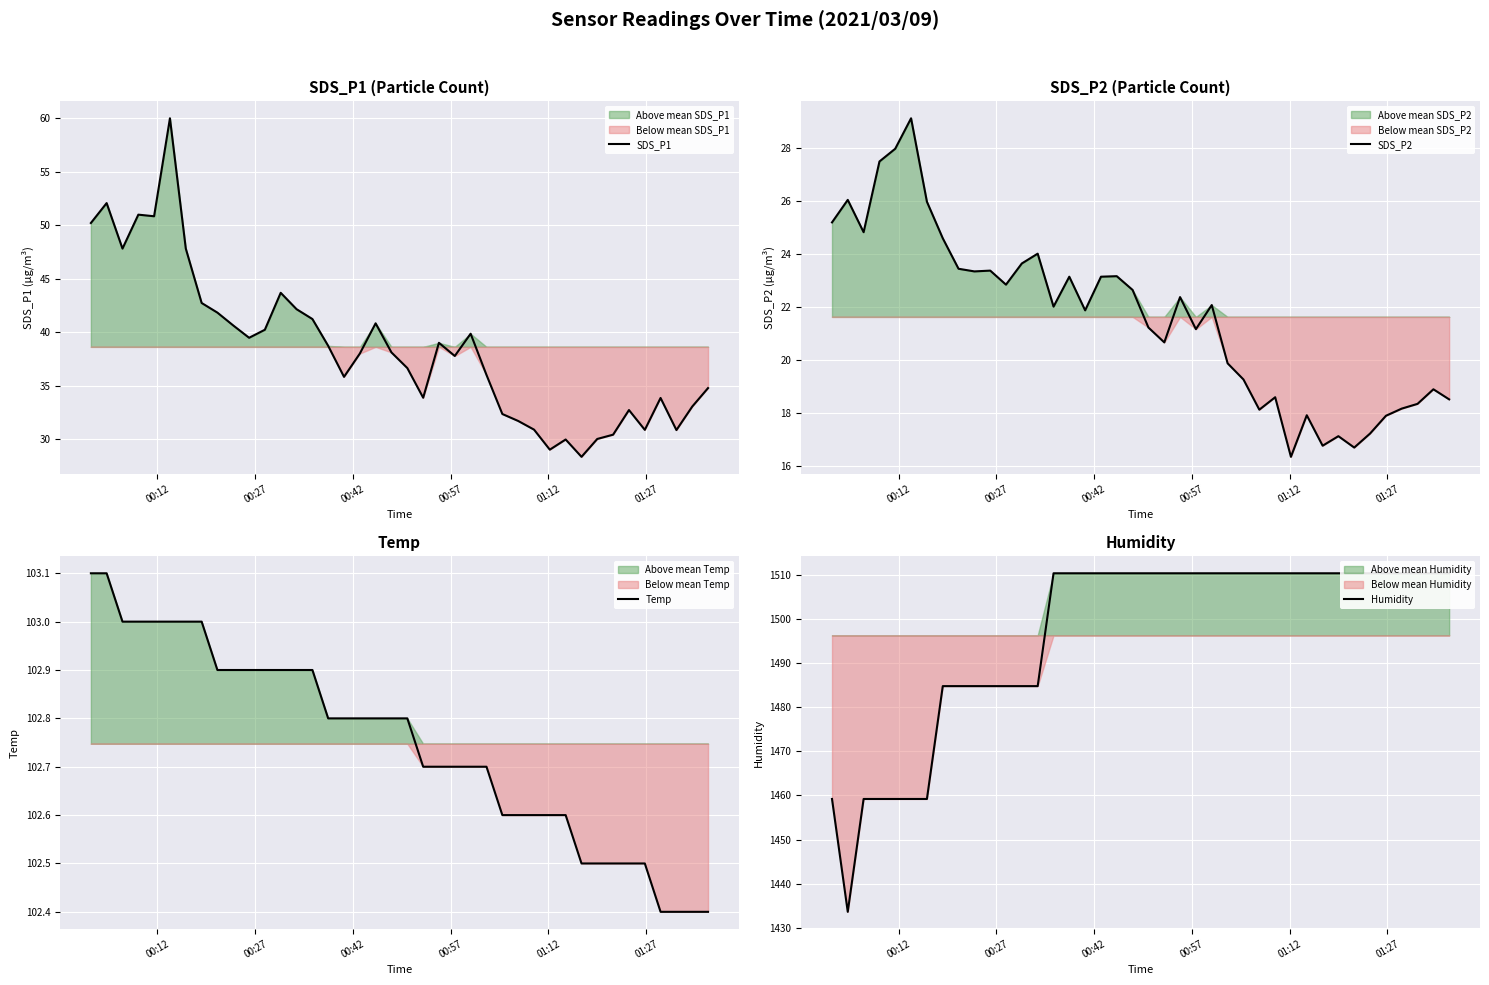

At how many categories does at least one series exceed 20?

40